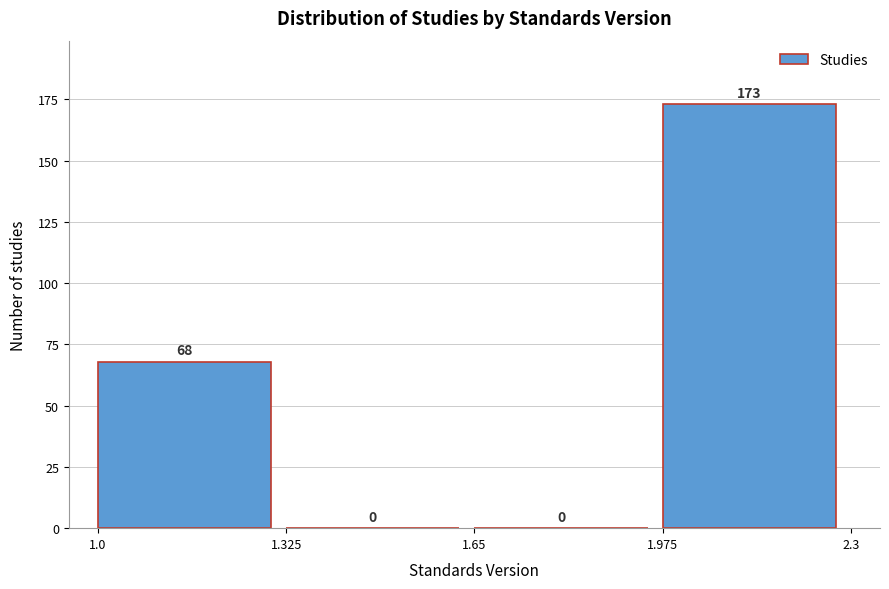

Reading left to right, transcribe this chart: for each bar, give the range it covers on the x-axis and its height.

1.0 to 1.325: 68
1.325 to 1.65: 0
1.65 to 1.975: 0
1.975 to 2.3: 173